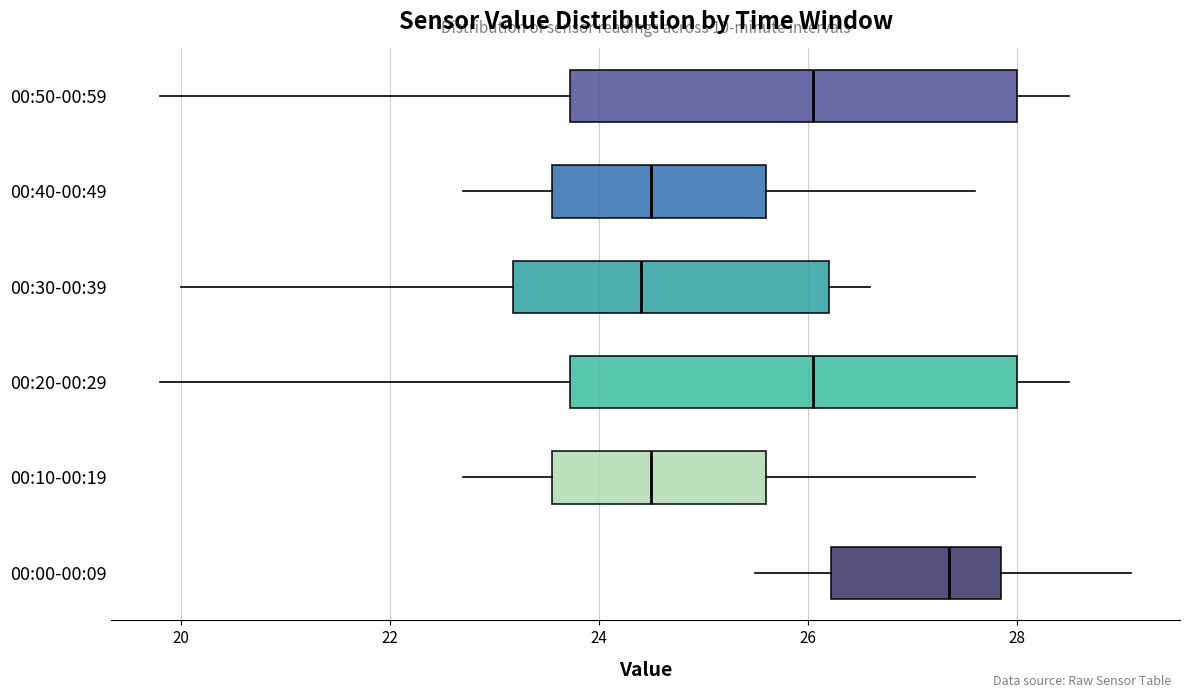

Reading bottom to top, transcribe this box plot: for each box, give where its median line is, the range the box spans, and where its two whiskers end, as read against the x-axis. The values are not printed on the chart, so give them approximately, as read against the axis.

00:00-00:09: median 27.4, box 26.2 to 27.8, whiskers 25.6 to 29.2
00:10-00:19: median 24.6, box 23.6 to 25.6, whiskers 22.8 to 27.6
00:20-00:29: median 26.0, box 23.8 to 28.0, whiskers 19.8 to 28.6
00:30-00:39: median 24.4, box 23.2 to 26.2, whiskers 20.0 to 26.6
00:40-00:49: median 24.6, box 23.6 to 25.6, whiskers 22.8 to 27.6
00:50-00:59: median 26.0, box 23.8 to 28.0, whiskers 19.8 to 28.6